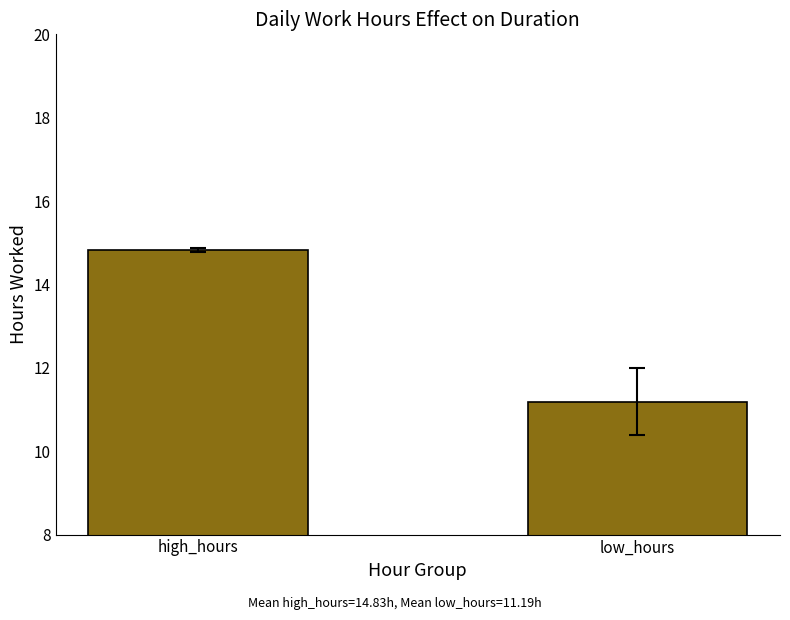

What is the change in value from high_hours to low_hours?

-3.6